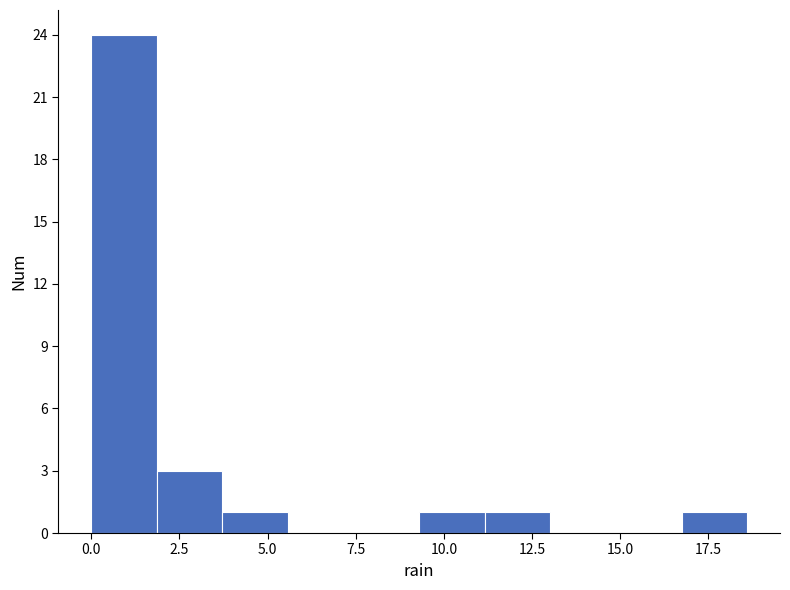

Around what value on the x-axis is the tallest bar? Give the approximate position of its centre, as read against the axis.

1.0